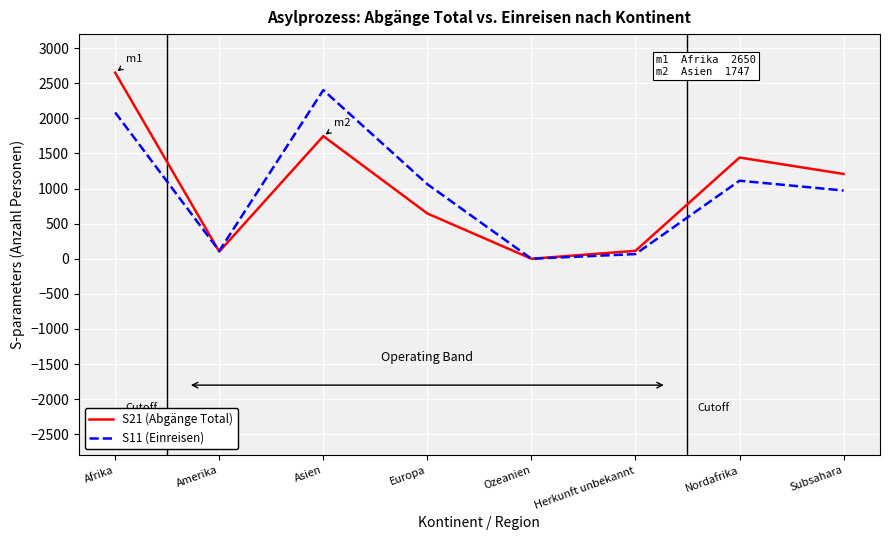

At which label does S21 (Abgänge Total) first exceed 1208?

Afrika